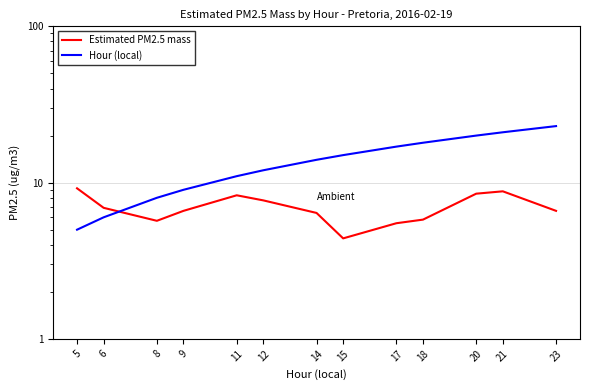

What are all the series names shown in the legend?

Estimated PM2.5 mass, Hour (local)